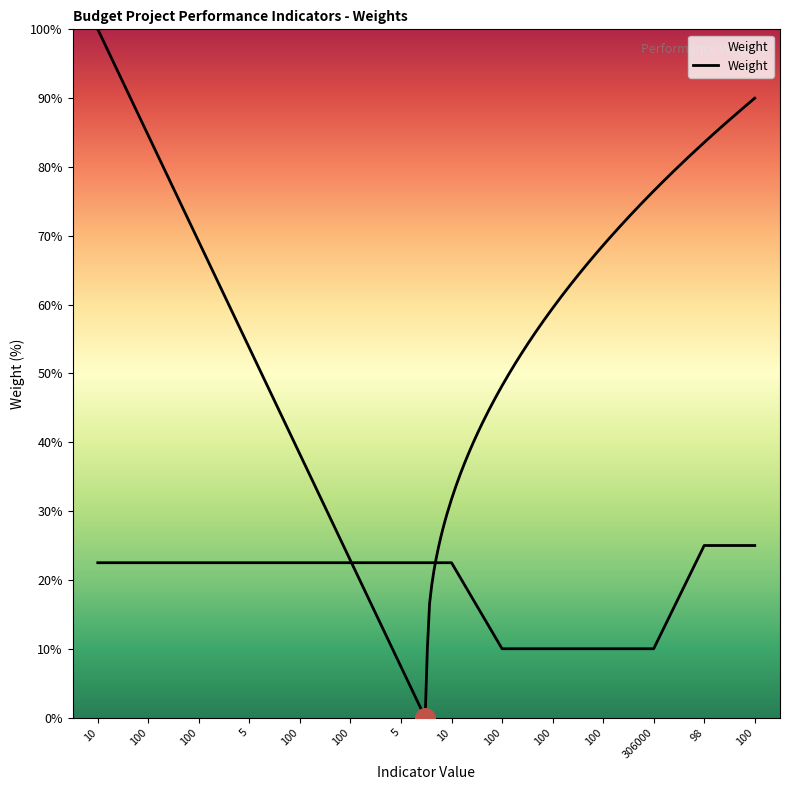

What is the ratio of the value at 100 to the value at 10?

1.0